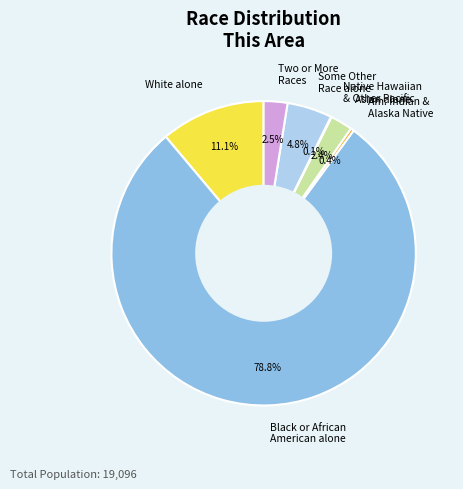

Is it true that Some Other Race alone is 5% of the pie?

True